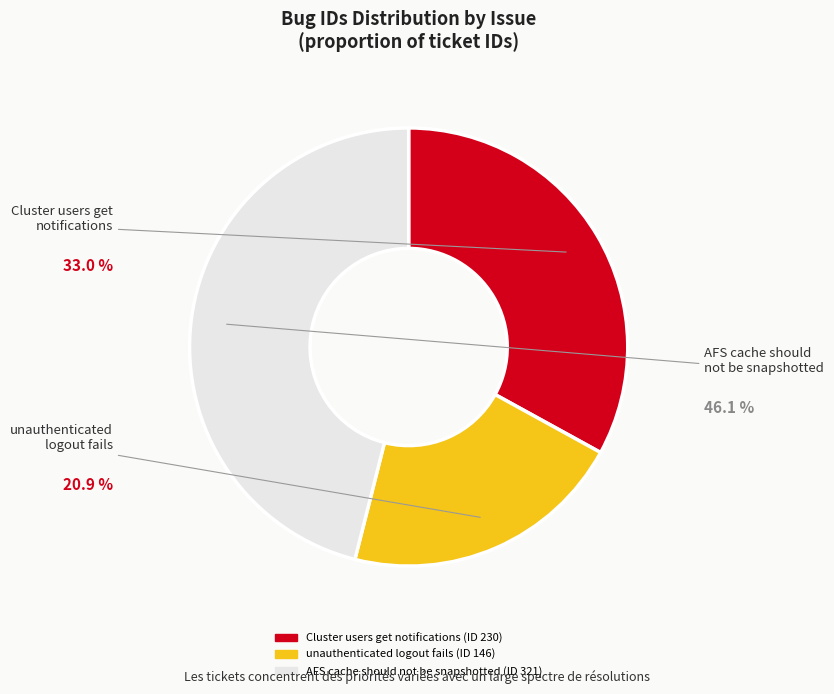

Is it true that unauthenticated logout fails is 8% of the pie?

False